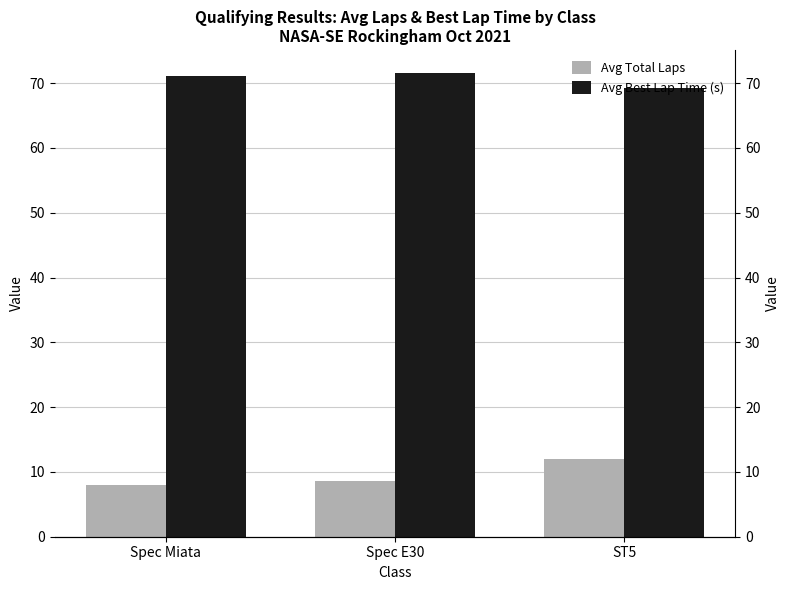

What is the difference between the maximum and minimum values in the Avg Best Lap Time (s) series?

2.3